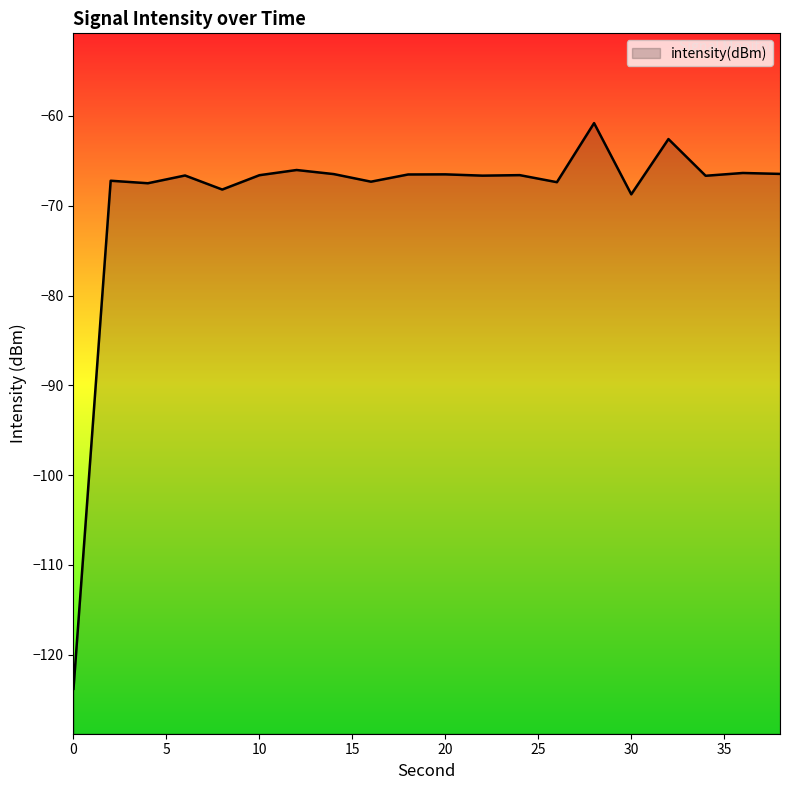

At which label does the data first exceed -66?

28